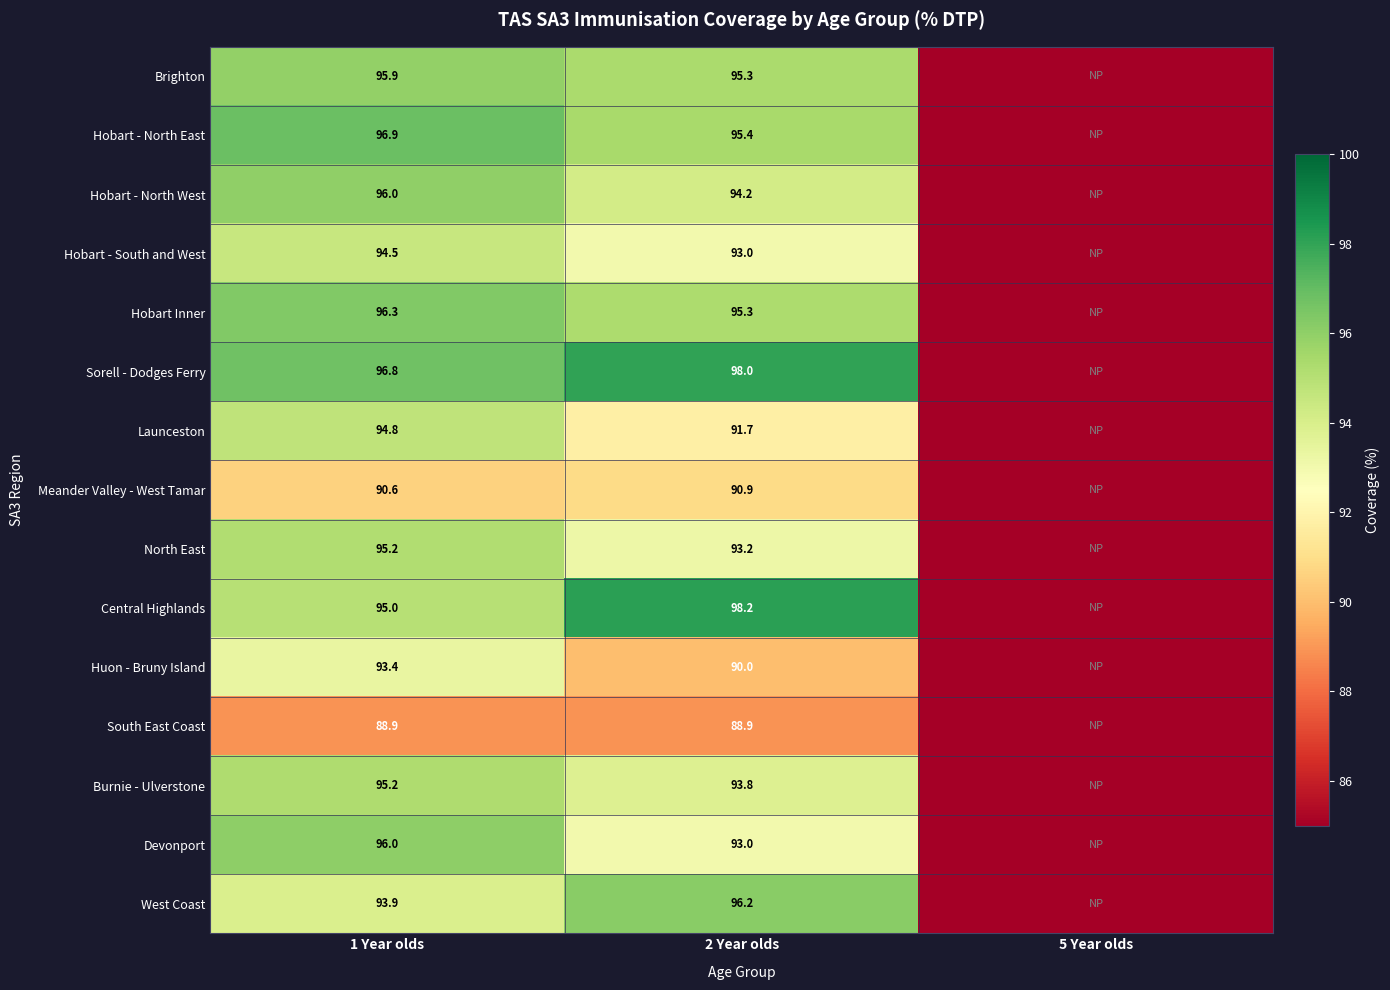

At how many categories does at least one series exceed 38?

2